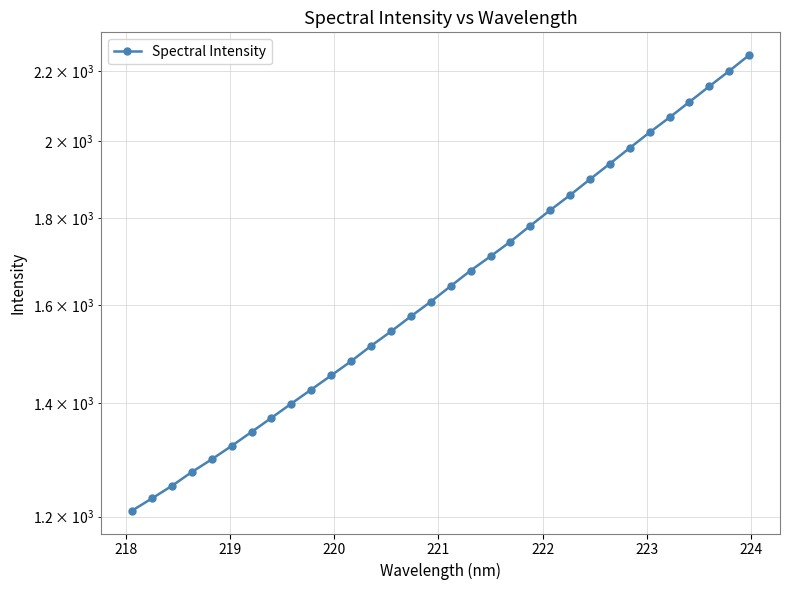

True or false: there are more than 1 points higher than both neighbors.

False